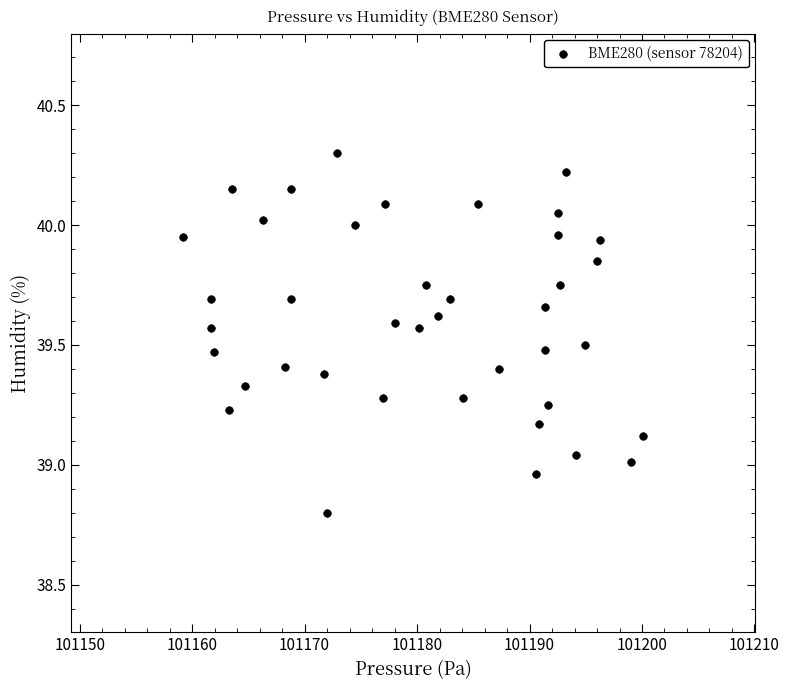

What is the range of Y values (max minus min)?

1.5